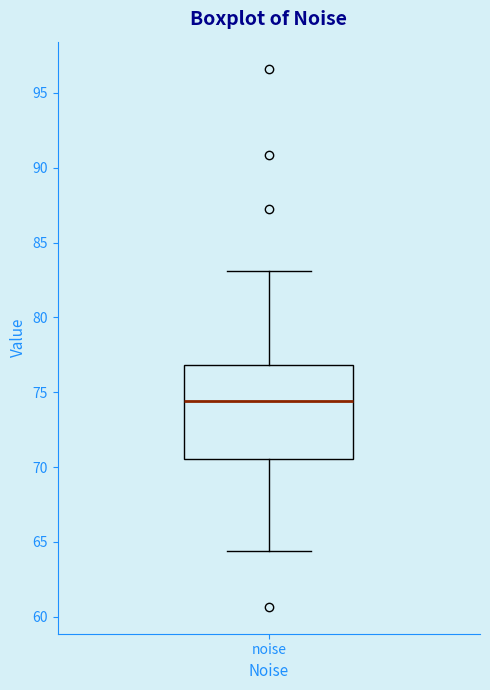

Transcribe this box plot: give where the median line is, the range the box spans, and where the two whiskers end, as read against the y-axis. The values are not printed on the chart, so give them approximately, as read against the axis.

median 74.5, box 70.5 to 77.0, whiskers 64.5 to 83.0